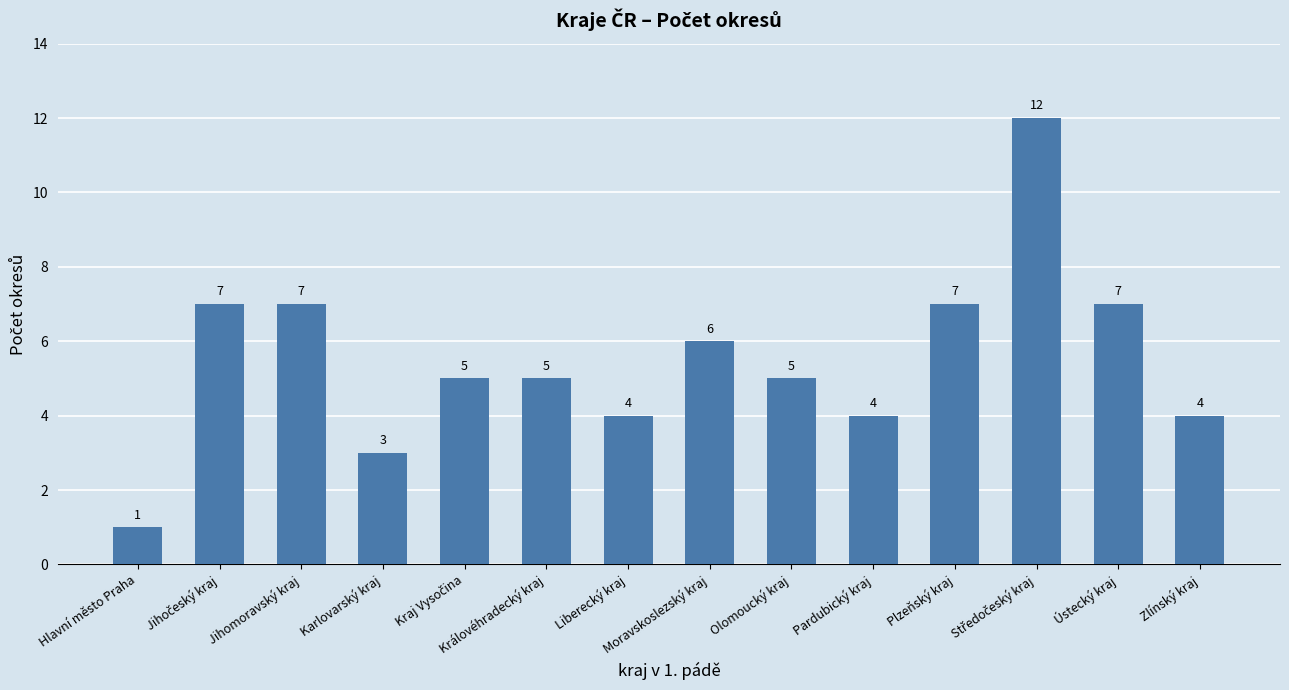

What is the label of the 10th bar from the left?

Pardubický kraj